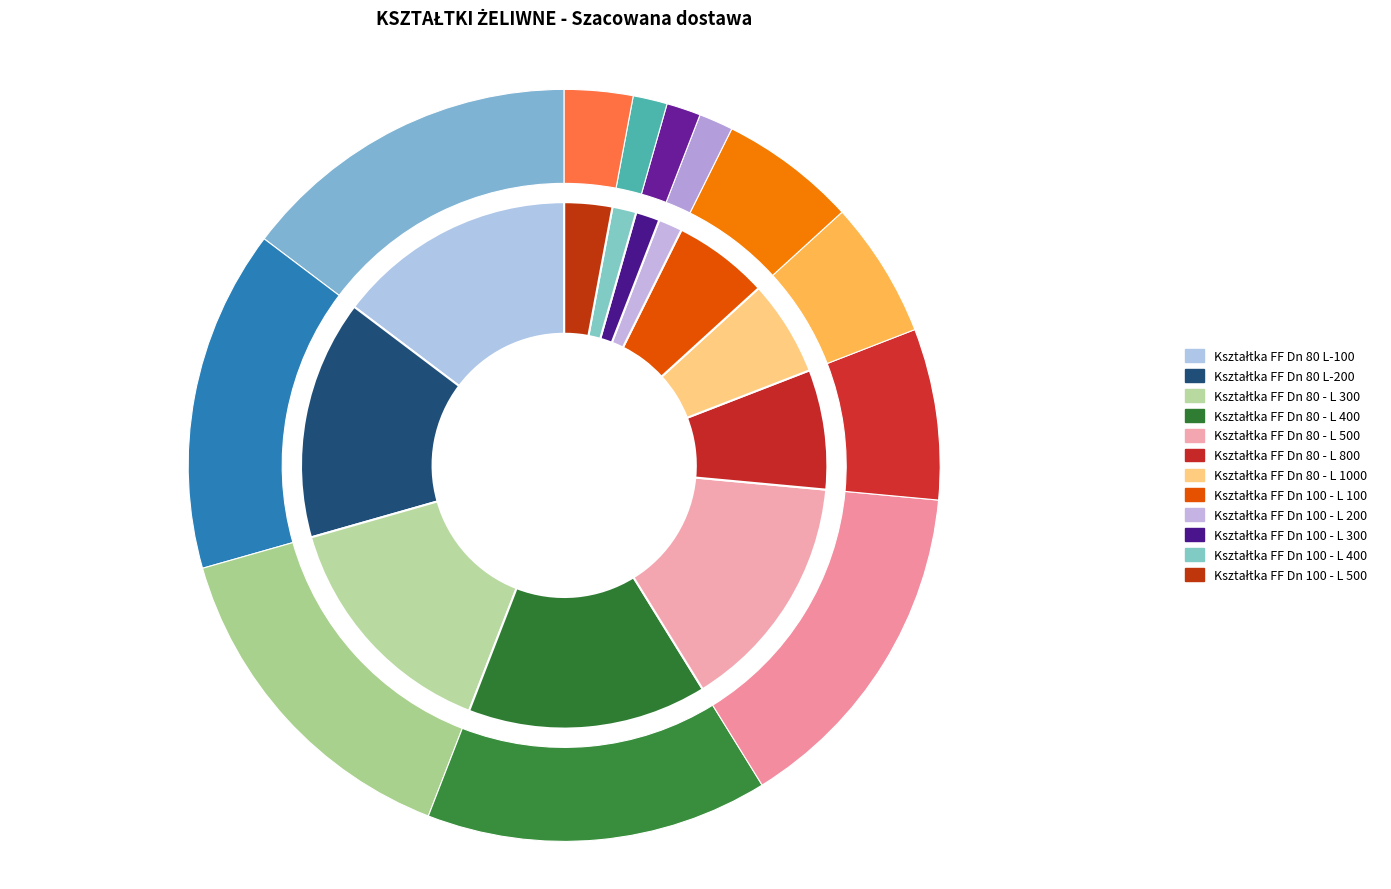

Which slice is the largest?

Kształtka FF Dn 80 L-100